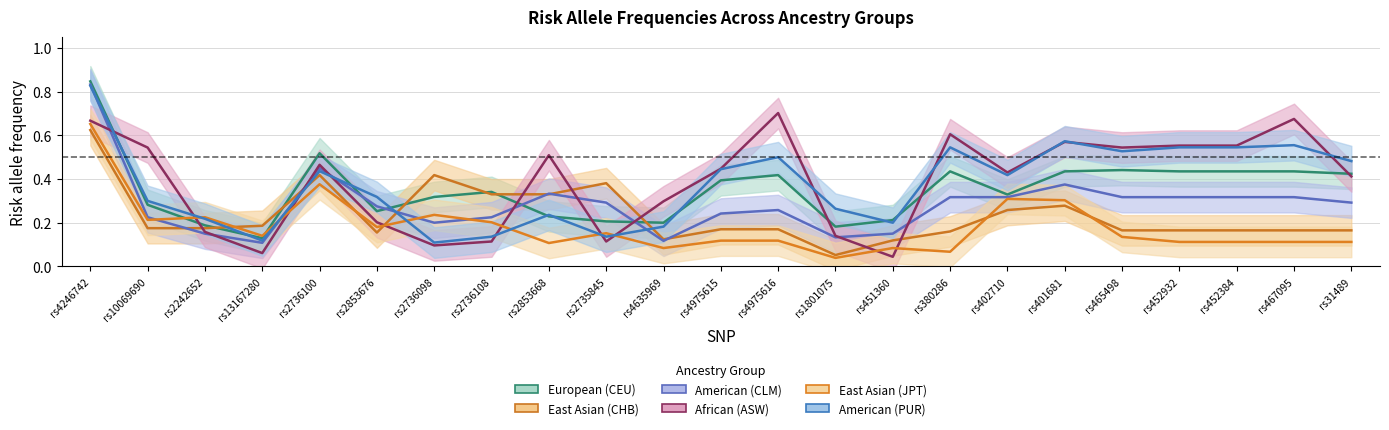

What are all the series names shown in the legend?

European (CEU), East Asian (CHB), American (CLM), African (ASW), East Asian (JPT), American (PUR)